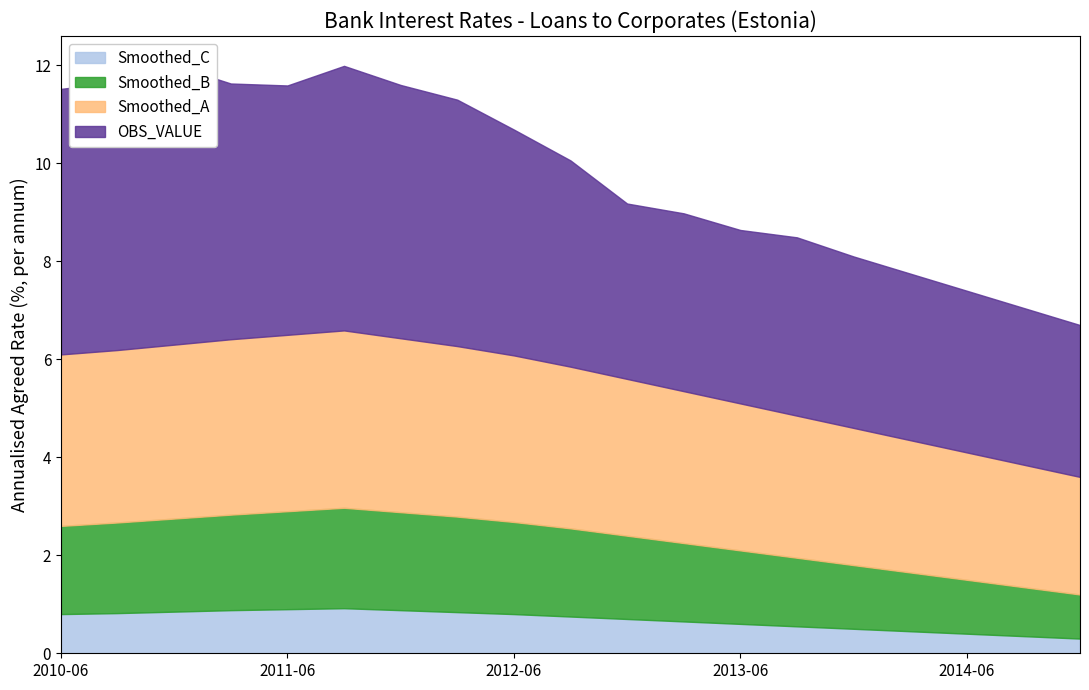

List the series in order of their overall mean, highest first.

OBS_VALUE, Smoothed_A, Smoothed_B, Smoothed_C